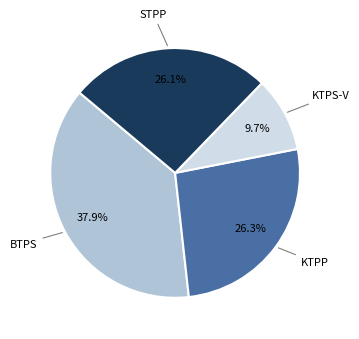

Between STPP and BTPS, which is larger?

BTPS